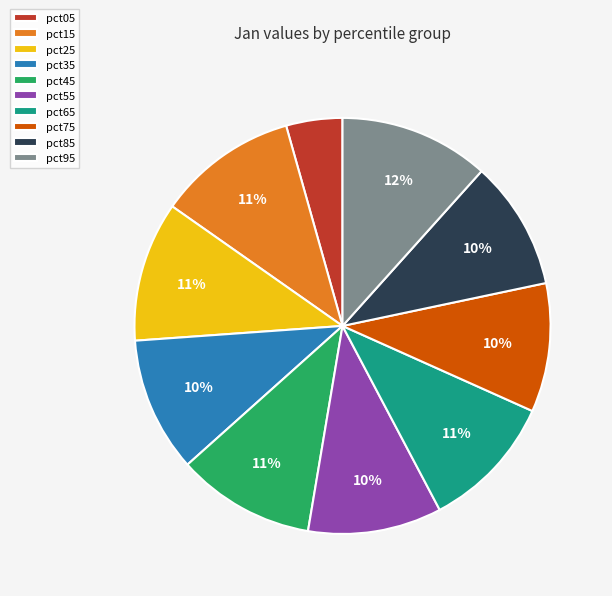

To the nearest percent, what portion does pct45 represent?

11%